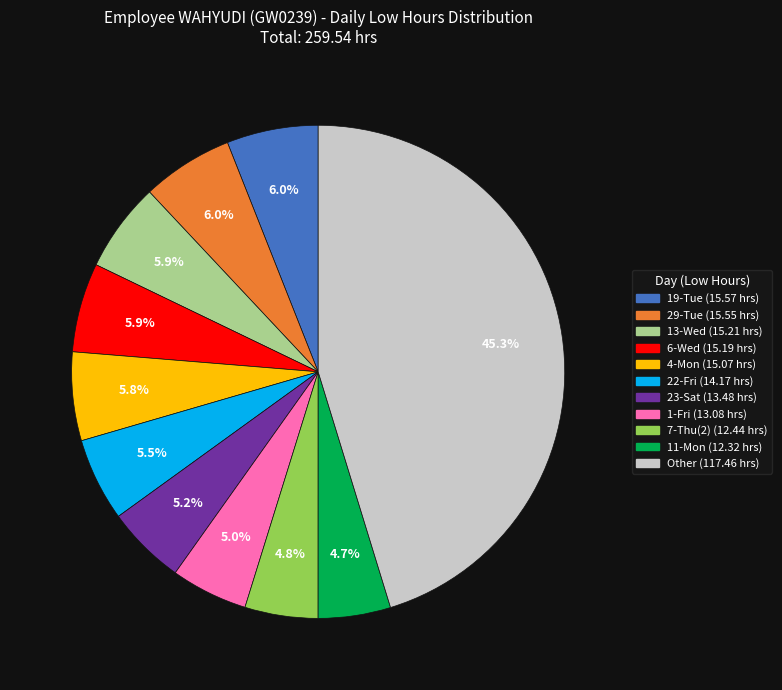

Does any single category account for the majority?

No